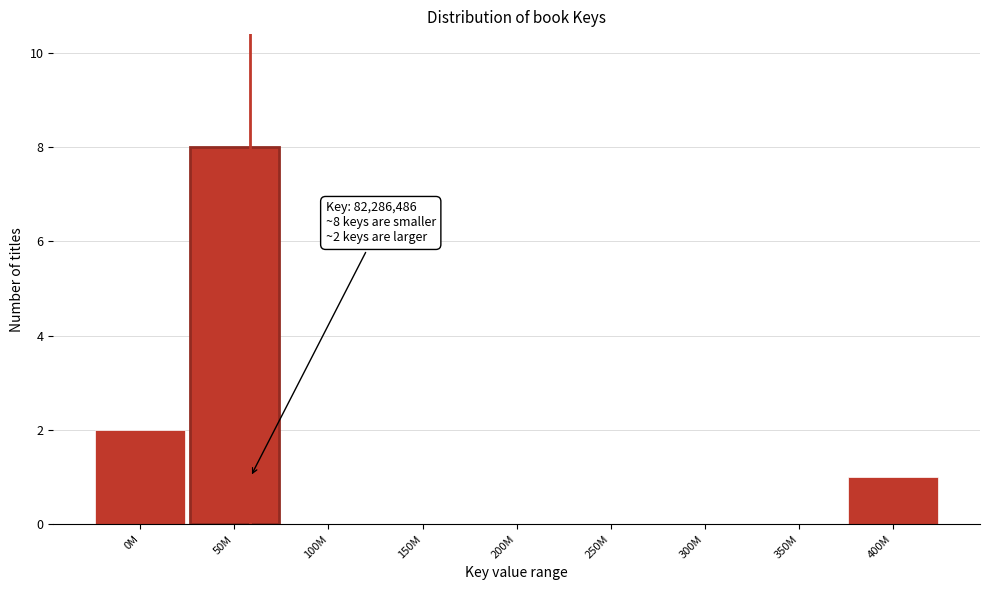

Reading right to left, list all the values displayed in this chart.

400M=1	350M=0	300M=0	250M=0	200M=0	150M=0	100M=0	50M=8	0M=2